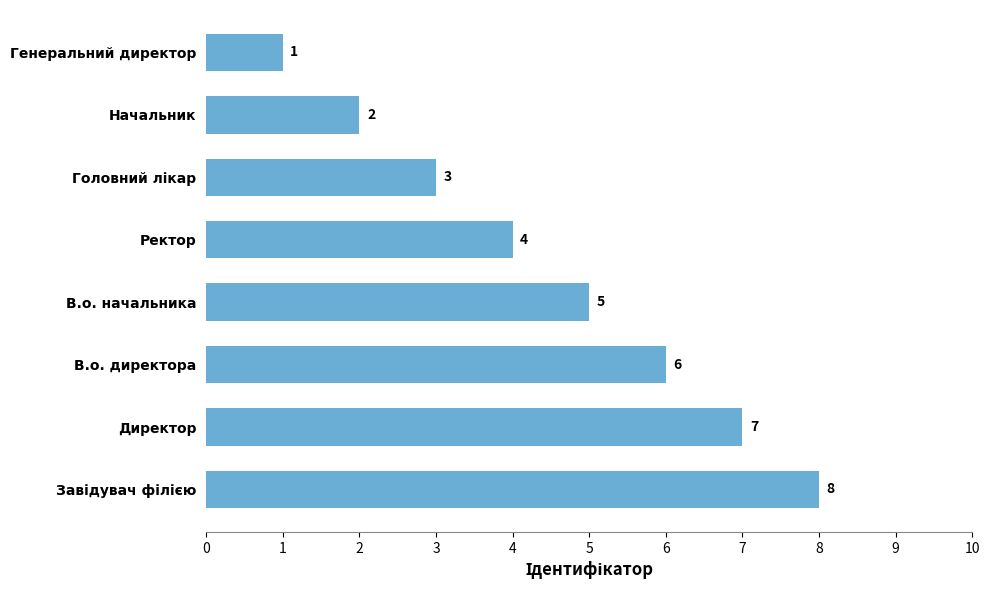

How many series are shown in this chart?

1